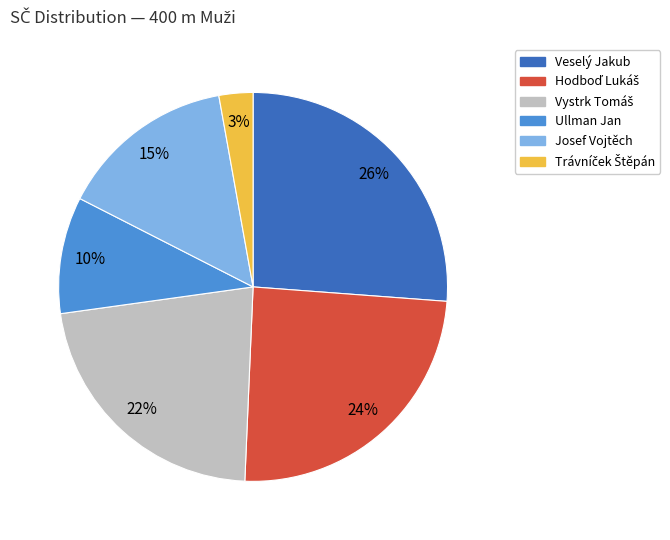

What is the largest slice in the pie chart?

Veselý Jakub